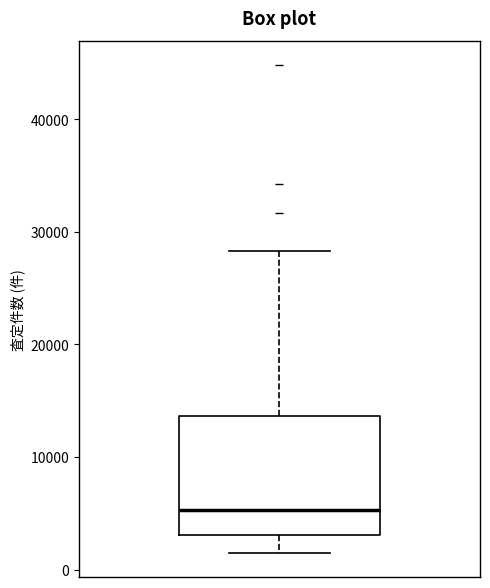

Where is the upper edge of the box on the y-axis? The values are not printed on the chart, so give them approximately, as read against the axis.

14000